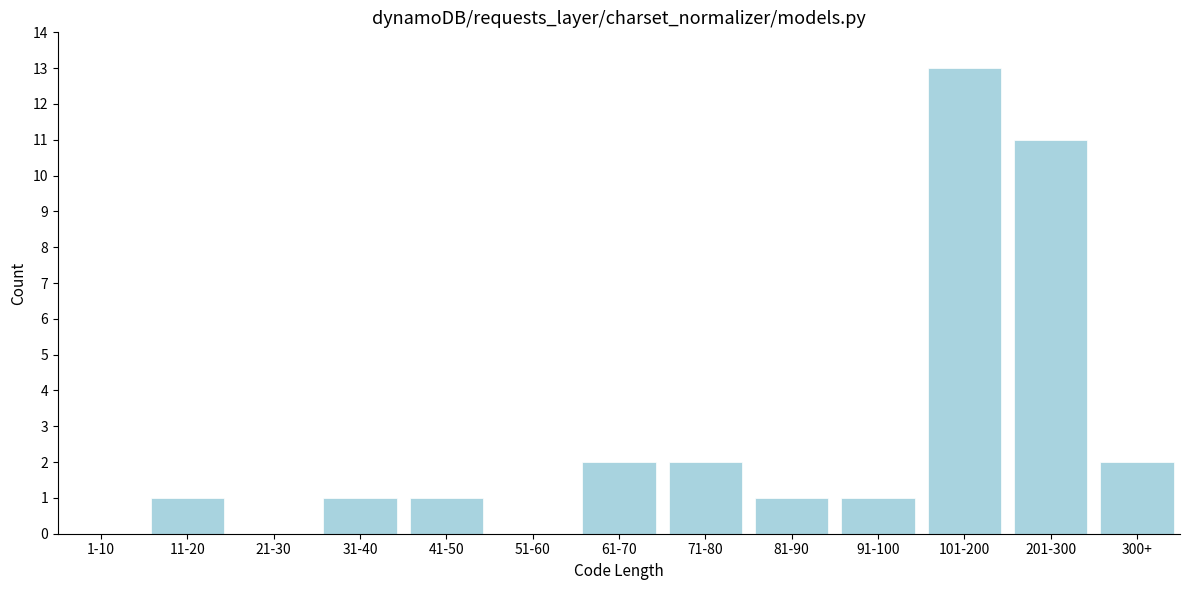

Reading left to right, what are all the values shown in this chart?

1-10=0	11-20=1	21-30=0	31-40=1	41-50=1	51-60=0	61-70=2	71-80=2	81-90=1	91-100=1	101-200=13	201-300=11	300+=2